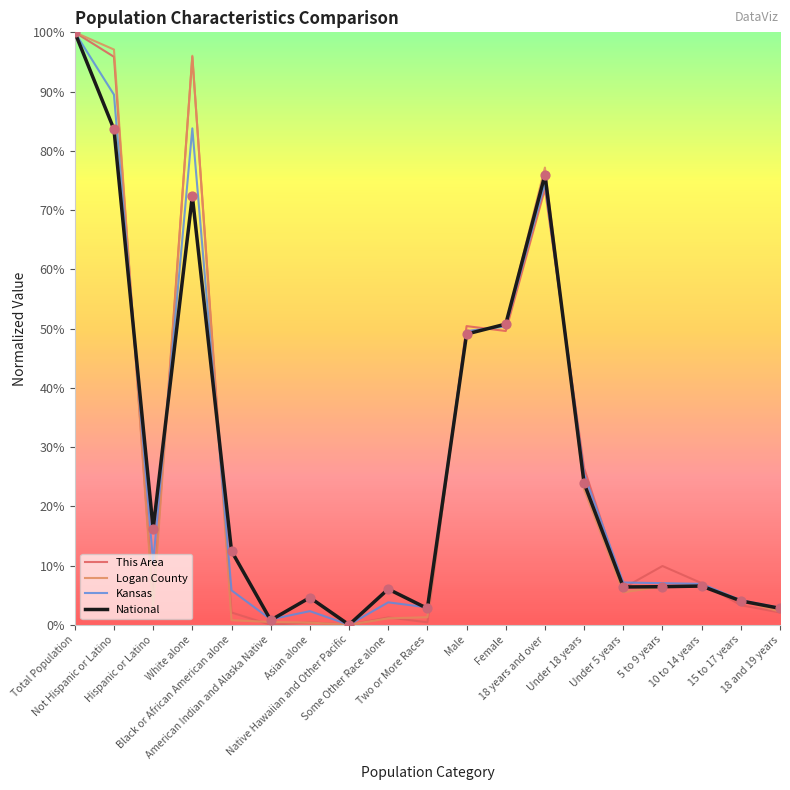

At how many categories does at least one series exceed 0?

18